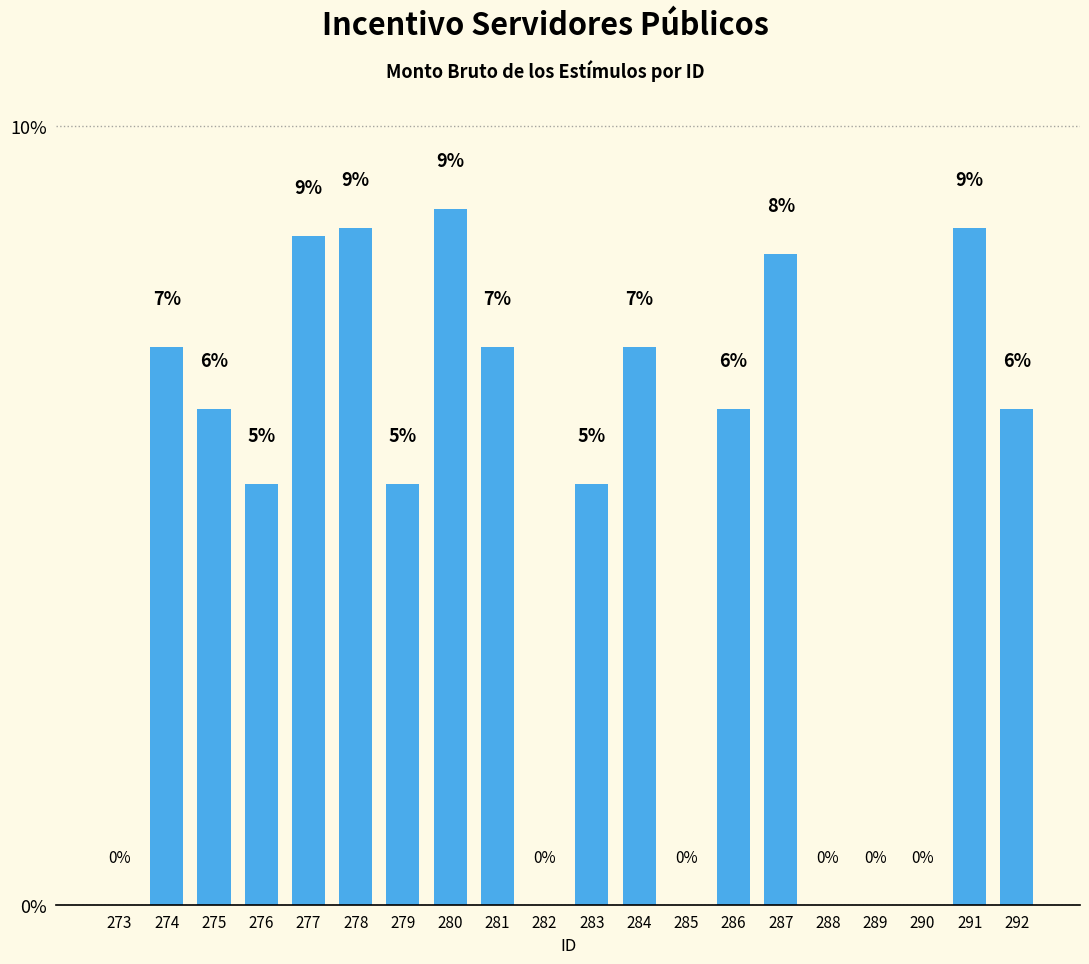

How many data points are less than 6?

9